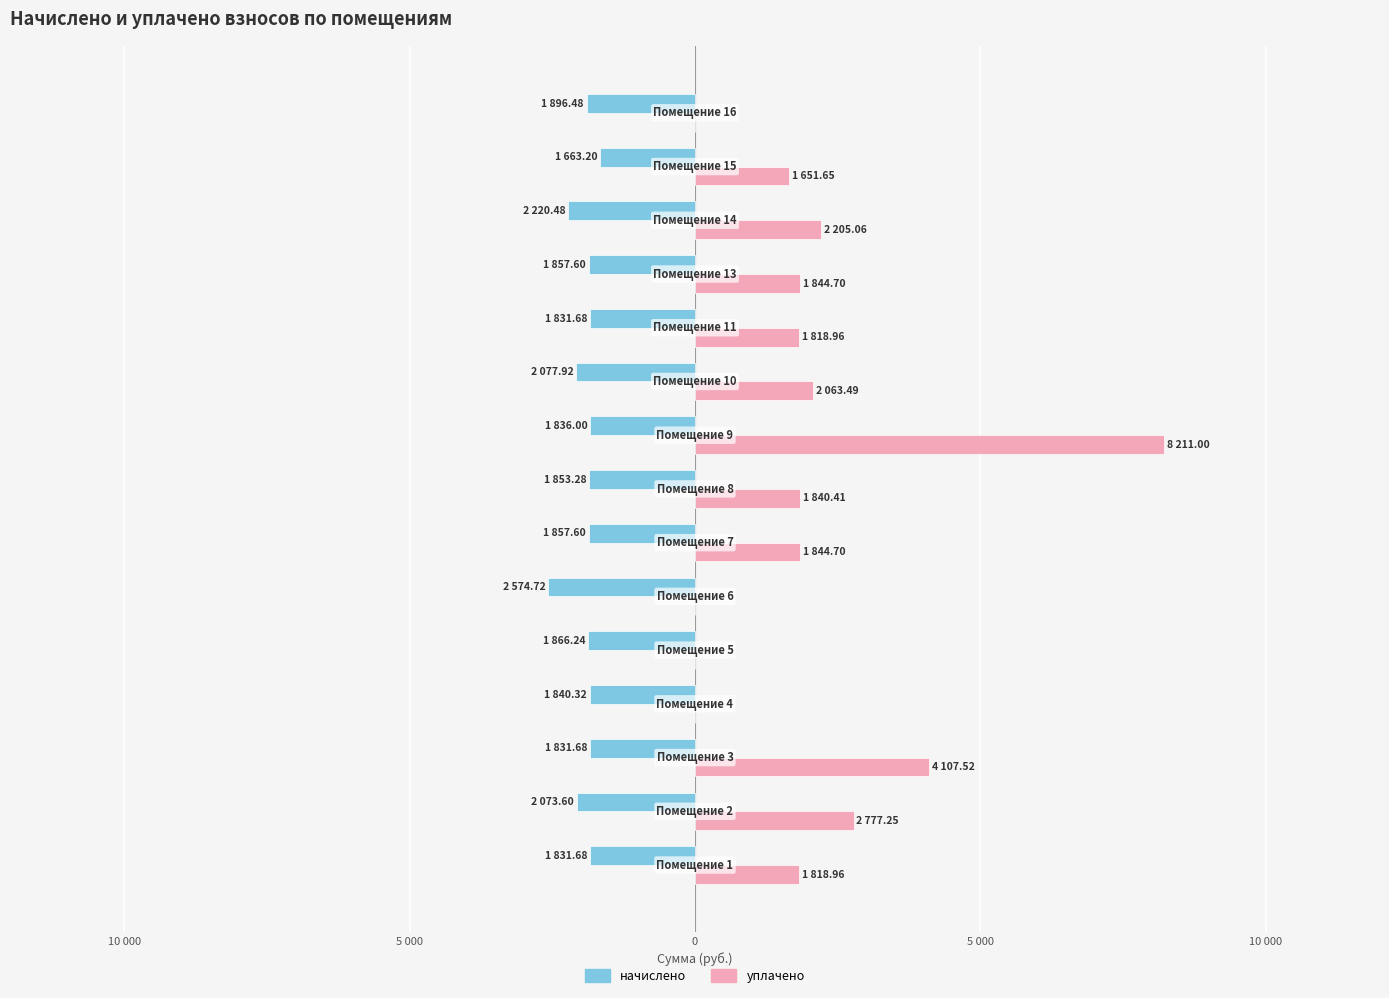

At how many categories does at least one series exceed -2097?

15